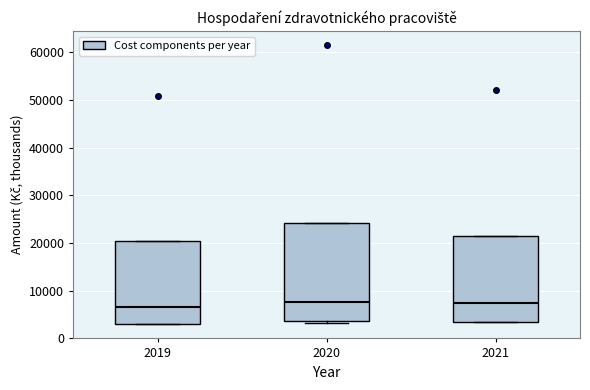

Where is the lower edge of the box at x = 2020 on the y-axis? The values are not printed on the chart, so give them approximately, as read against the axis.

4000